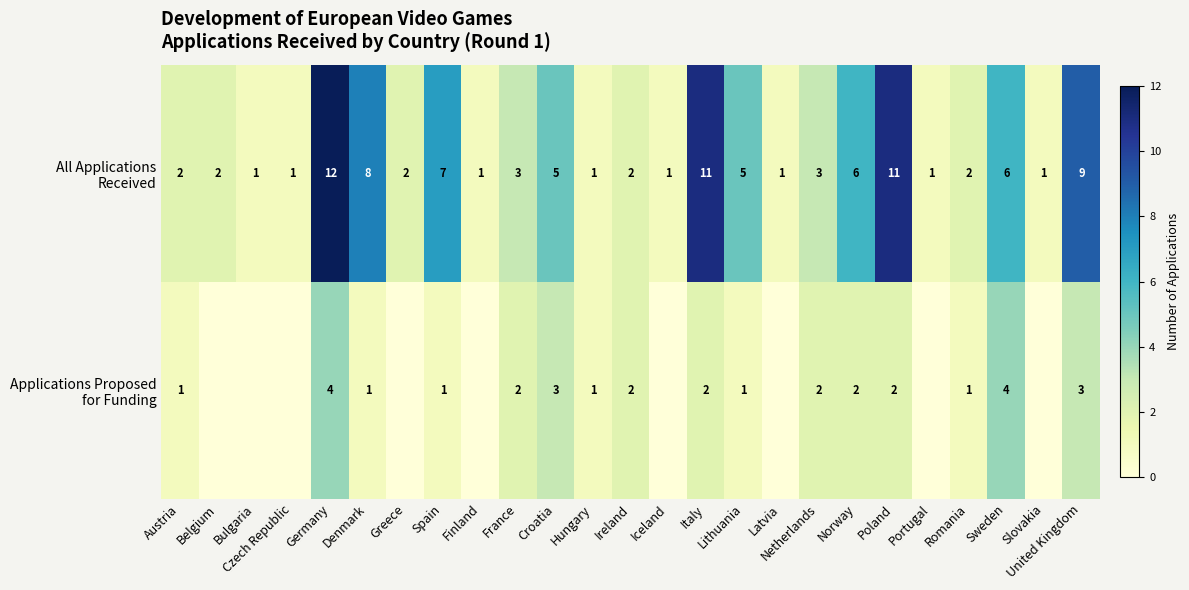

Is it true that Applications Proposed for Funding equals 1 at Hungary?

True